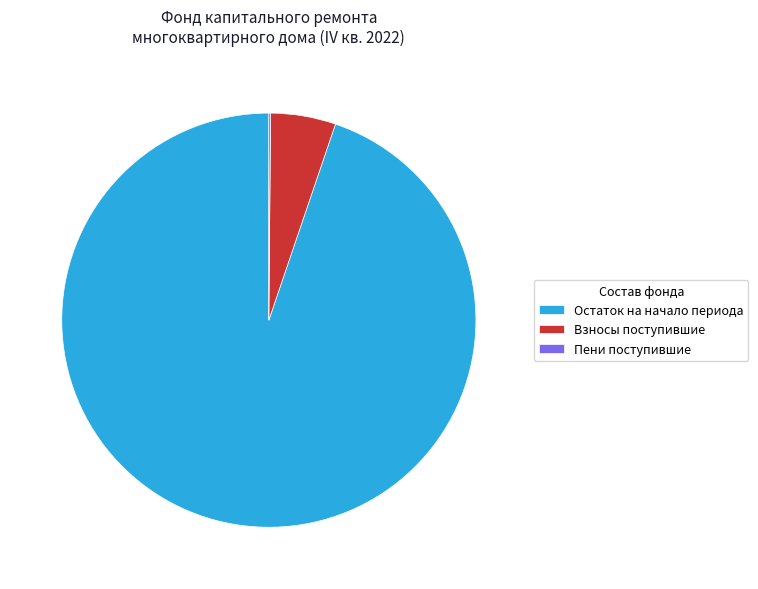

True or false: Взносы поступившие accounts for 5% of the total.

True